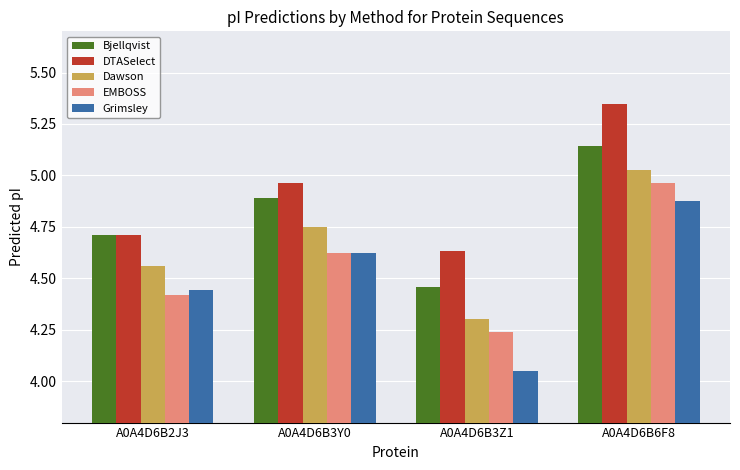

At how many categories does at least one series exceed 4?

4